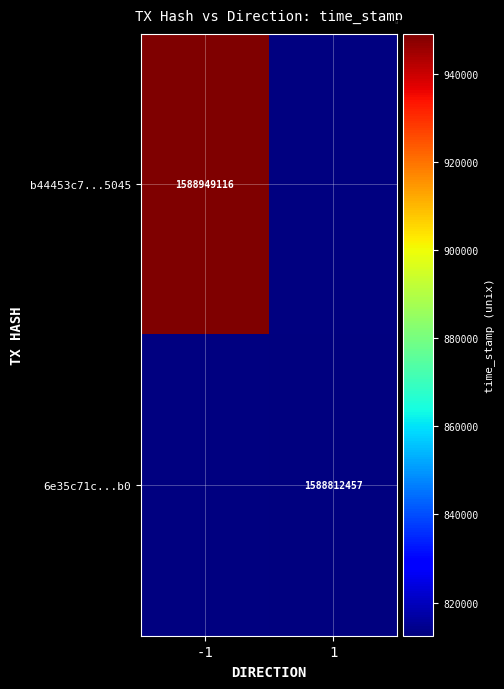

Between 1 and -1, which is larger?

-1